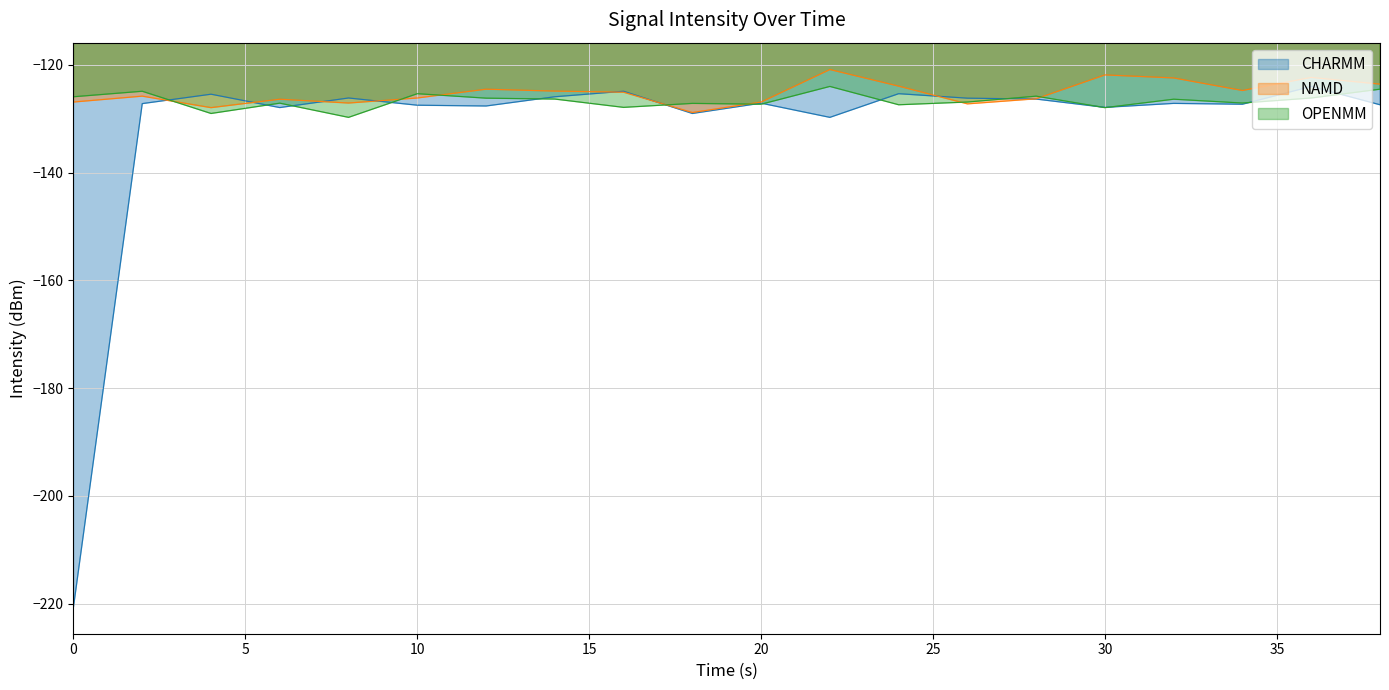

What is the maximum value for CHARMM?

-124.0